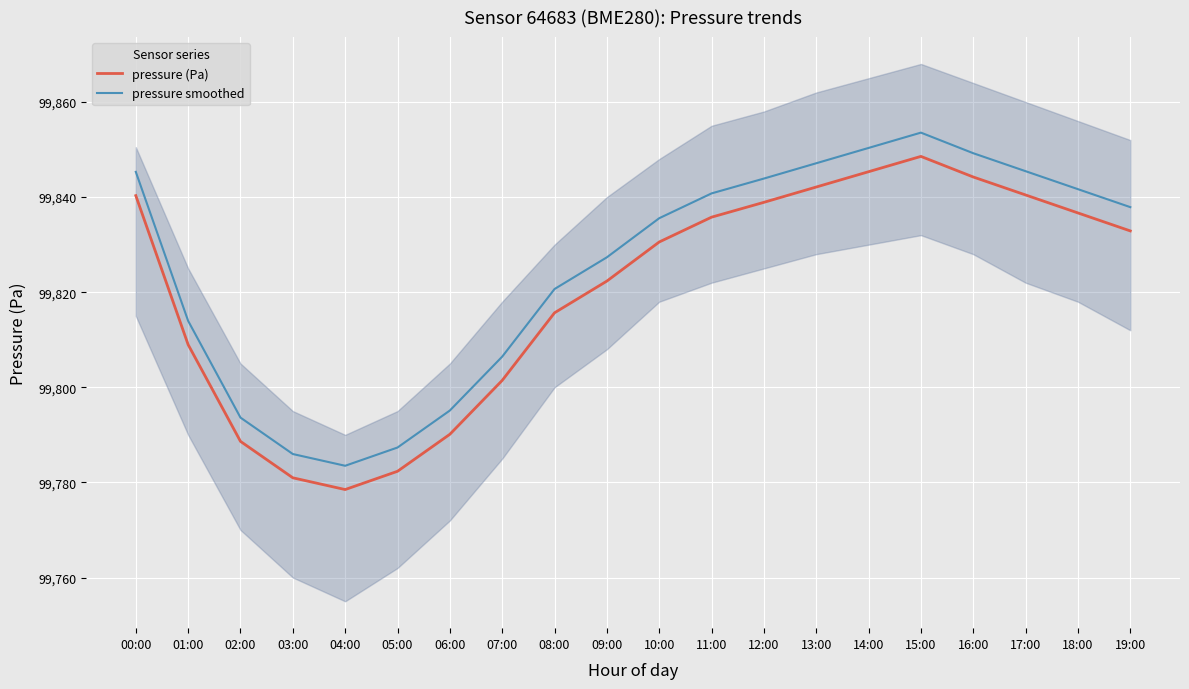

The pressure (Pa) series shows 99844.2 at 16:00. True or false?

True